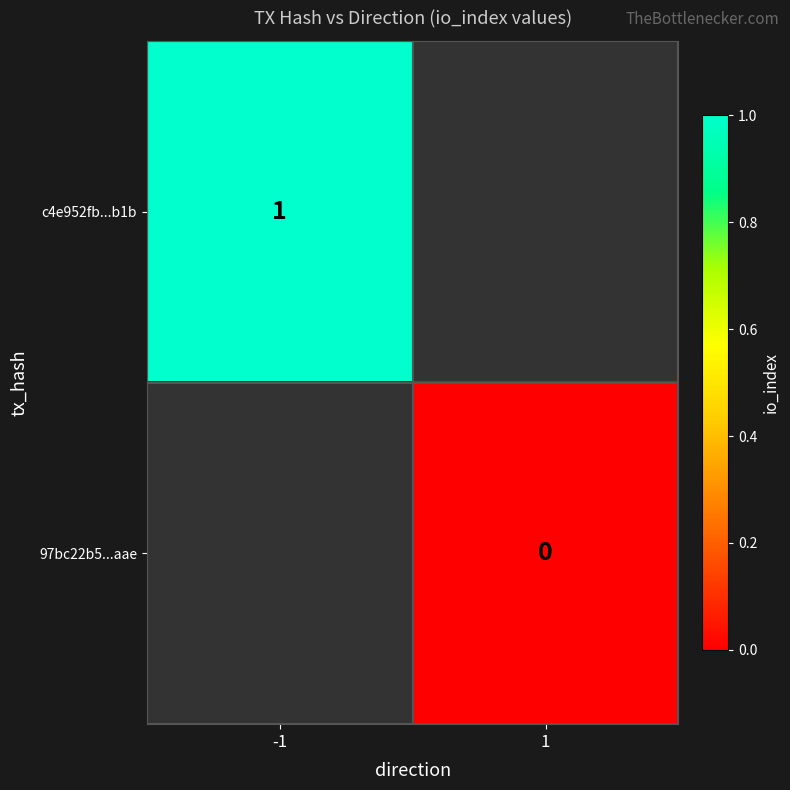

Count the number of categories in the chart.

2